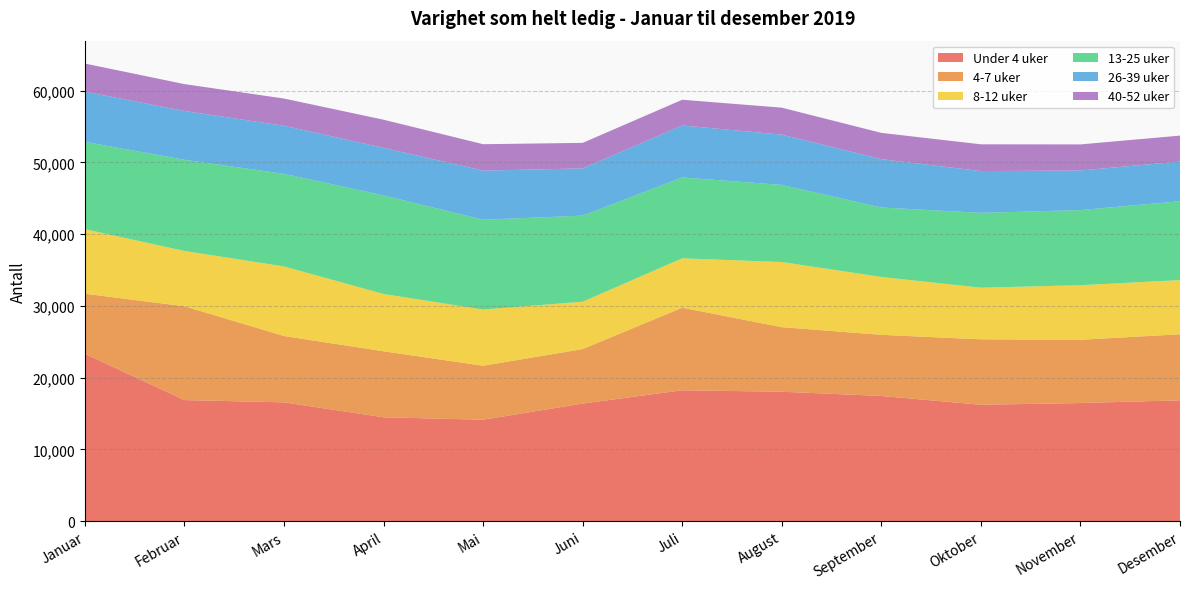

Reading left to right, what are all the values shown in this chart?

Under 4 uker: 23319	16867	16552	14467	14130	16384	18235	18032	17442	16216	16456	16833
4-7 uker: 8382	13084	9250	9203	7525	7598	11514	9004	8525	9126	8823	9211
8-12 uker: 9000	7710	9703	7993	7841	6603	6891	9084	8071	7199	7606	7558
13-25 uker: 12179	12717	12909	13749	12520	12007	11276	10753	9686	10435	10478	10989
26-39 uker: 6992	6807	6711	6625	6851	6587	7249	7013	6744	5829	5523	5545
40-52 uker: 3927	3745	3793	3929	3683	3556	3585	3760	3661	3730	3635	3612